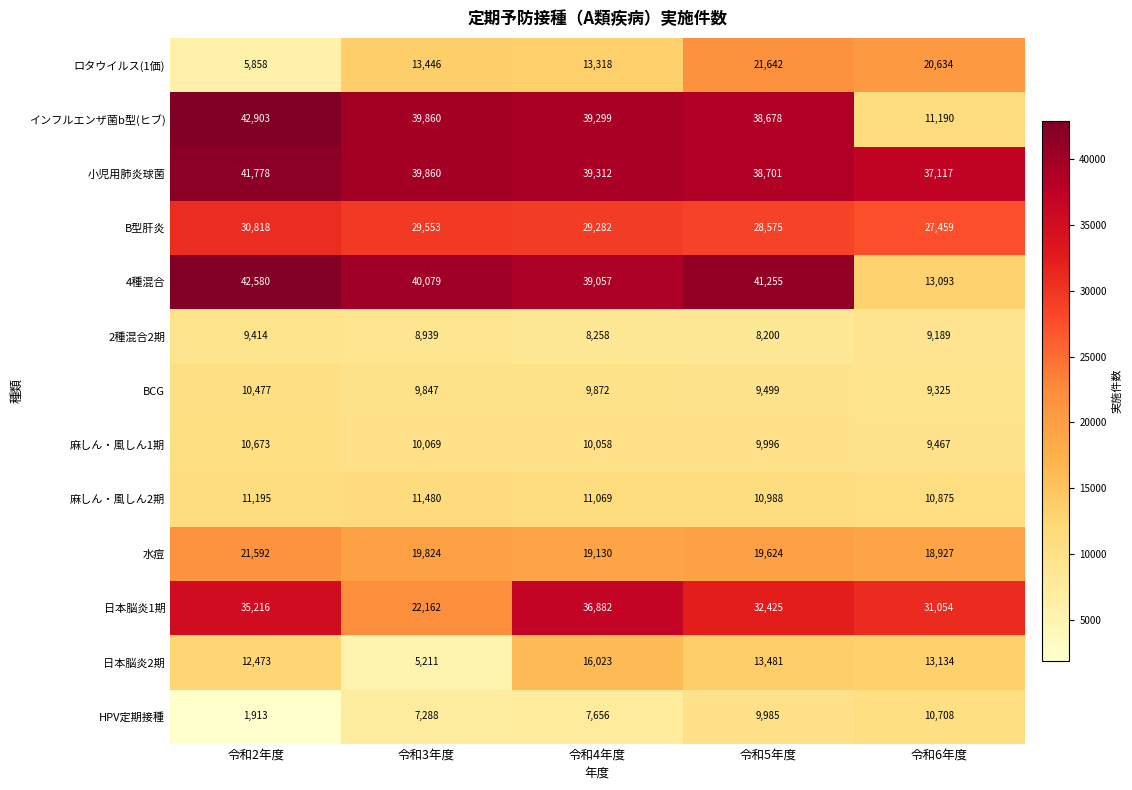

The value of 4種混合 at 令和6年度 is 13093. True or false?

True